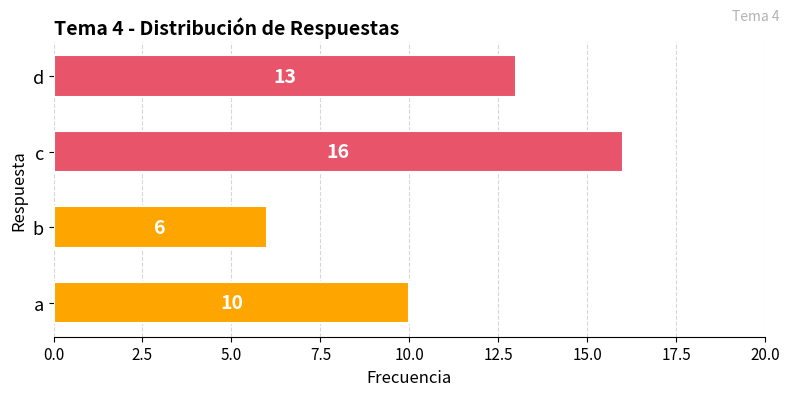

What is the difference between the second highest and minimum values?

7